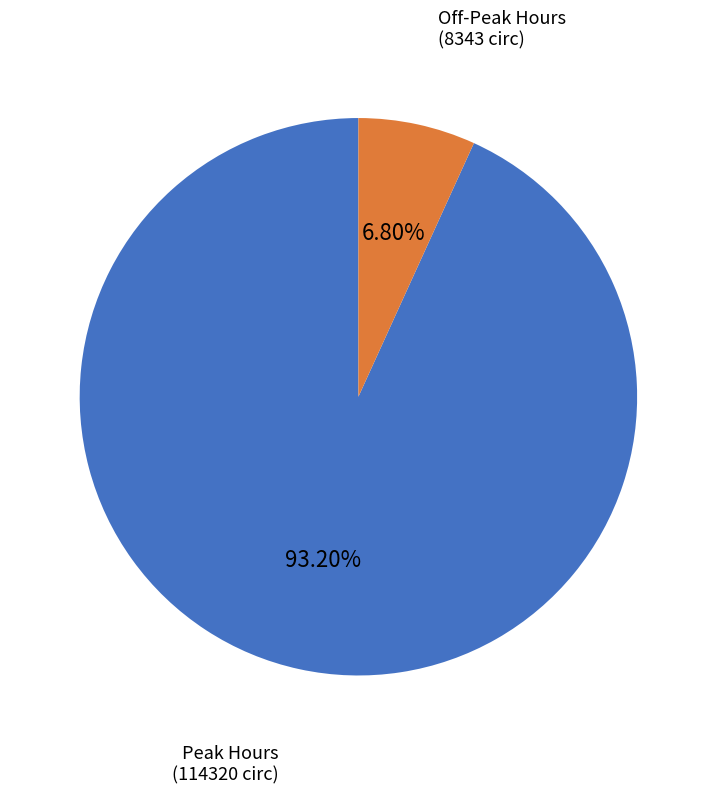

Is there a majority slice in this chart?

Yes